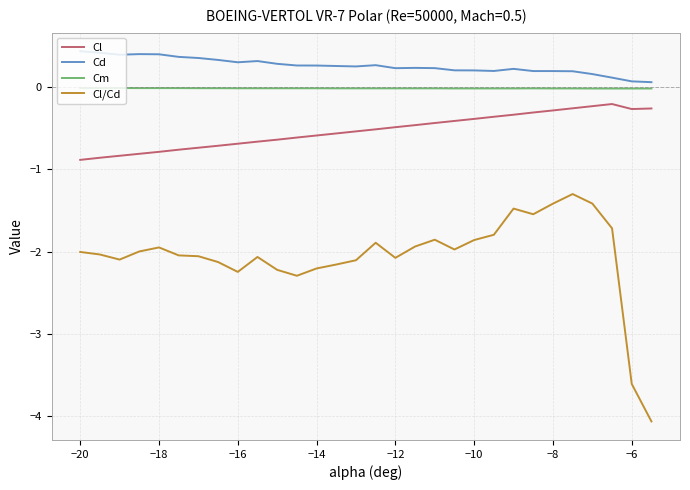

What is the lowest value of the Cl/Cd series?

-4.1